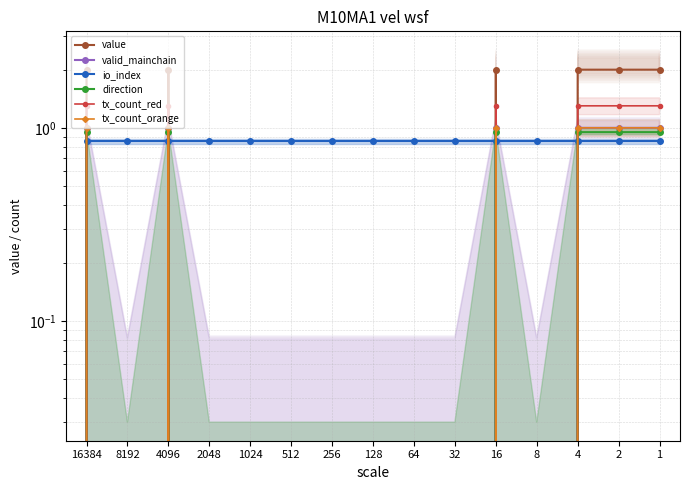

How many lines are shown in the chart?

6